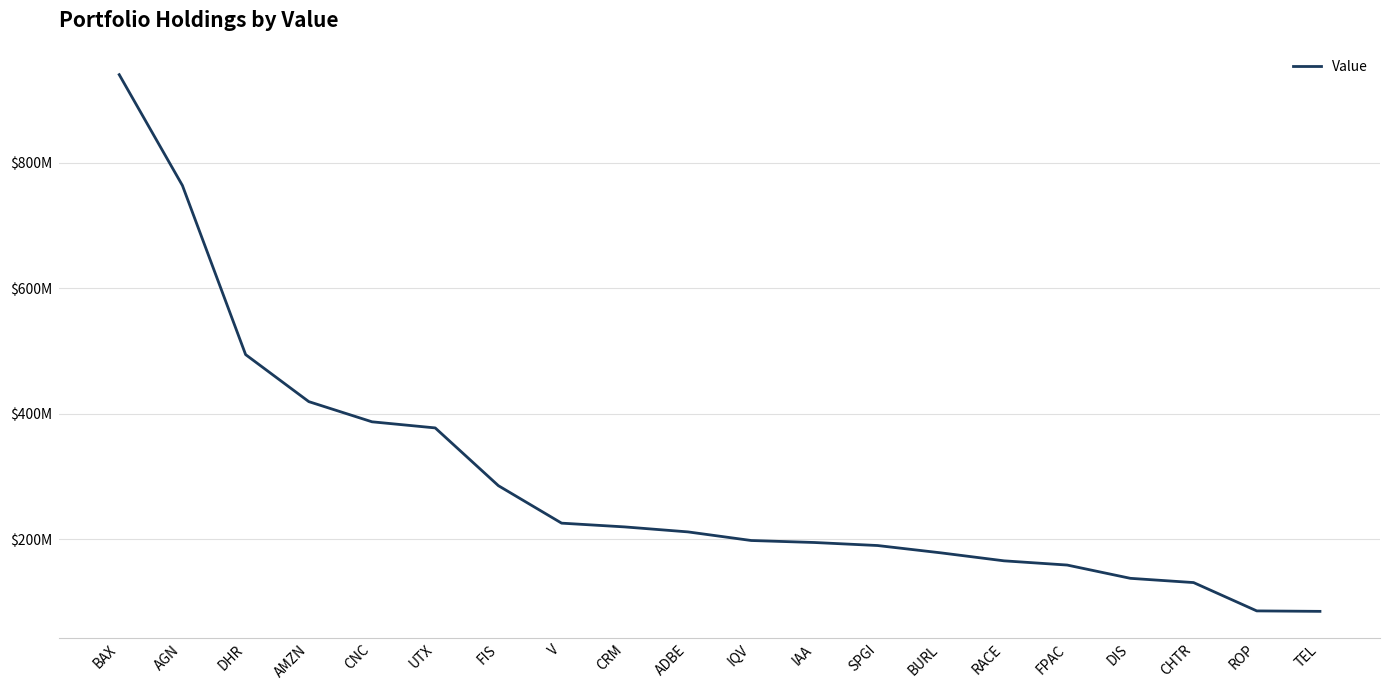

True or false: the data shows 285246000 at FIS.

True